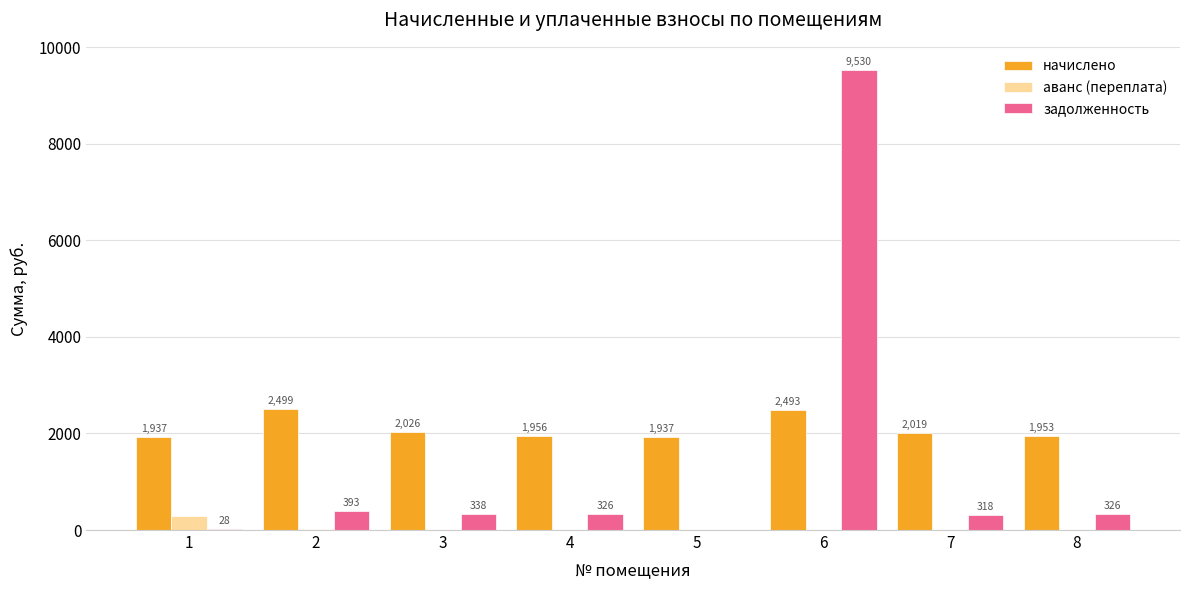

Which series has the largest total across all categories?

начислено